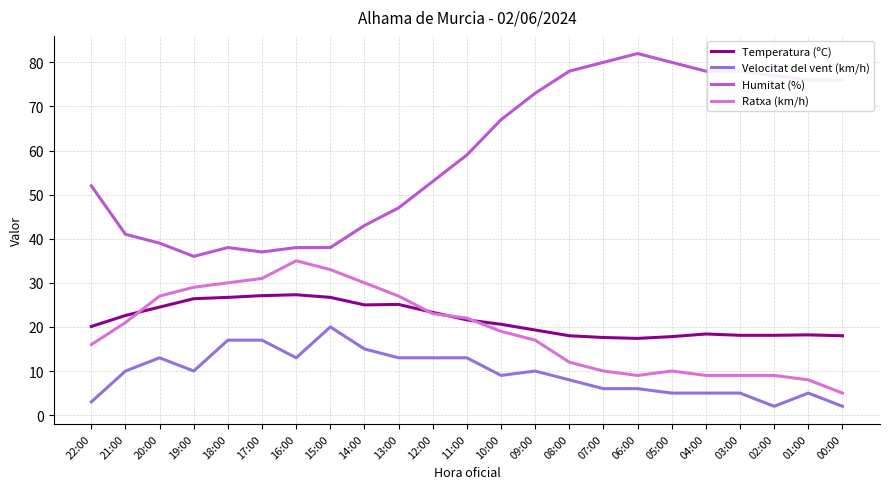

Between 18:00 and 09:00, which series saw the biggest shift?

Humitat (%)